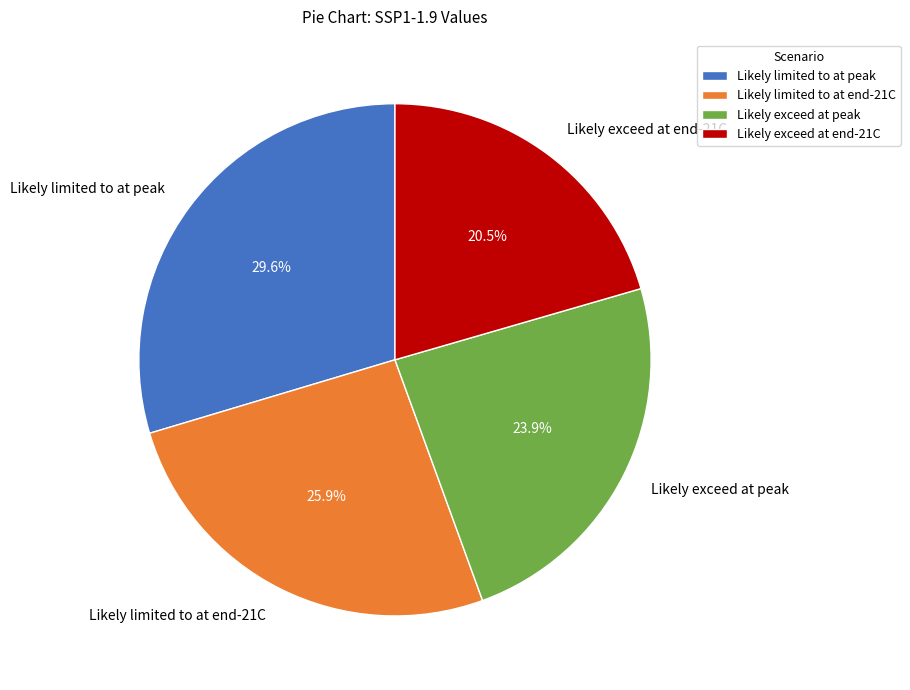

What is the smallest slice in the pie chart?

Likely exceed at end-21C